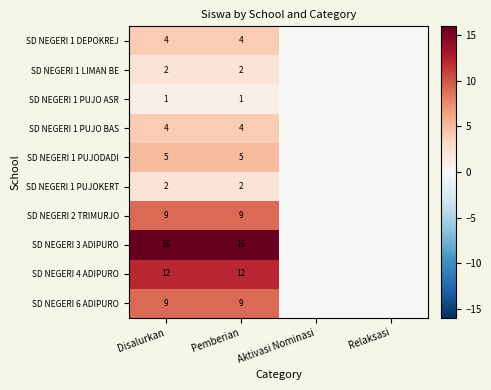

The SD NEGERI 1 DEPOKREJ series shows 3 at Disalurkan. True or false?

False